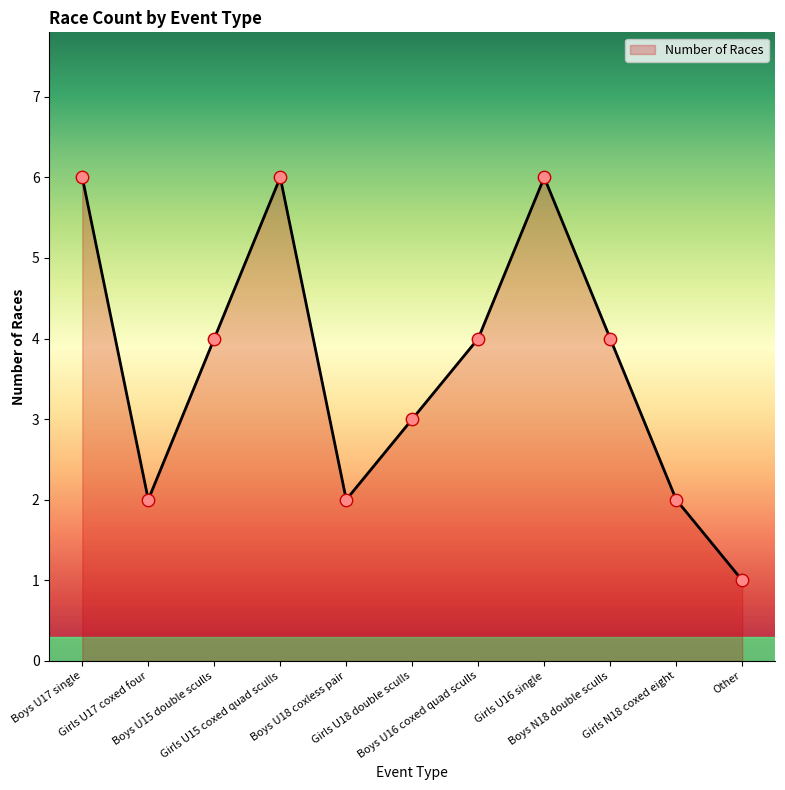

What is the ratio of the value at Girls U16 single to the value at Other?

6.0